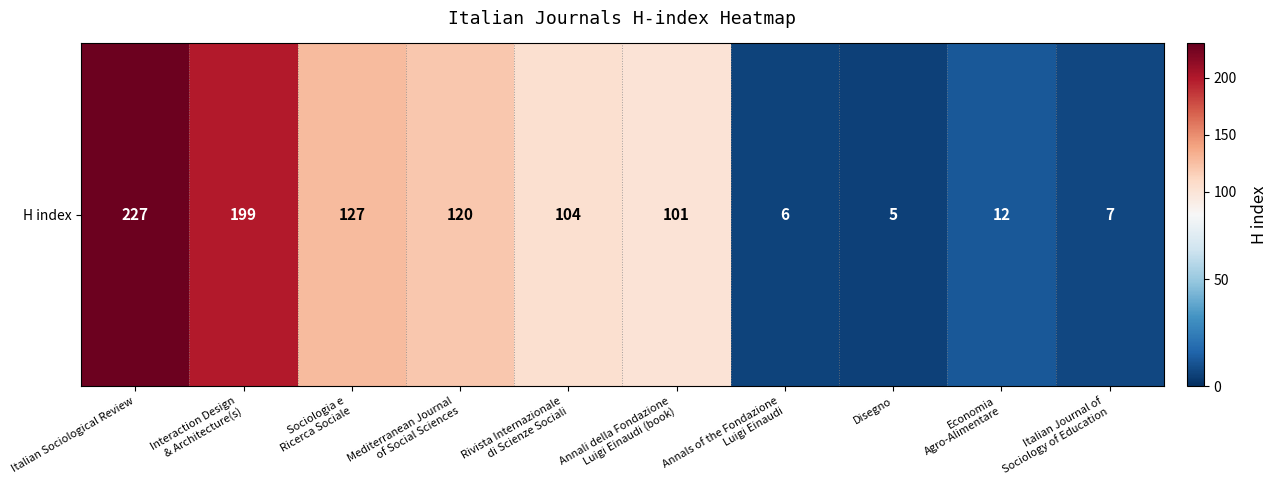

What is the change in value from Interaction Design
& Architecture(s) to Economia
Agro-Alimentare?

-187